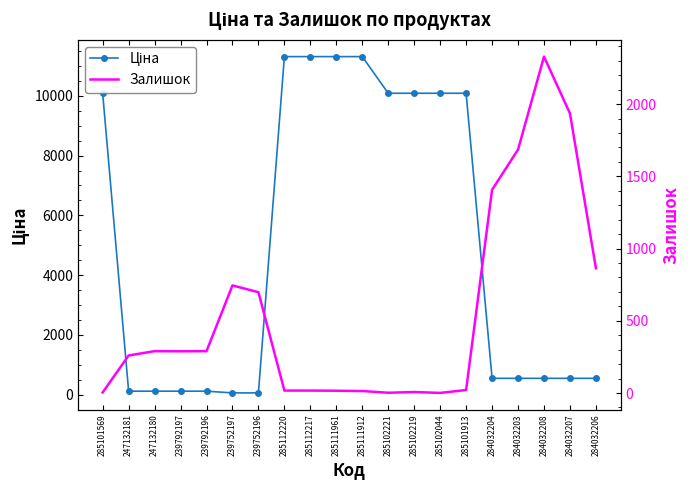

Reading left to right, what are all the values shown in this chart?

Ціна: 10085.8	115.4	115.4	115.4	115.4	57.7	57.7	11312.5	11312.5	11312.5	11312.5	10085.8	10085.8	10085.8	10085.8	545.0	545.0	545.0	545.0	545.0
Залишок: 4.0	260.0	290.0	289.0	290.0	745.0	698.0	17.0	17.0	16.0	14.0	2.0	7.0	1.0	21.0	1407.0	1685.0	2329.0	1936.0	864.0